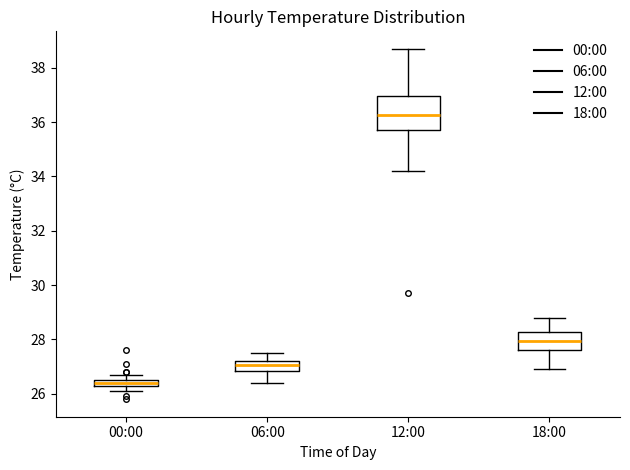

Comparing the boxes themselves (not the whiskers), which one is the tallest?

12:00